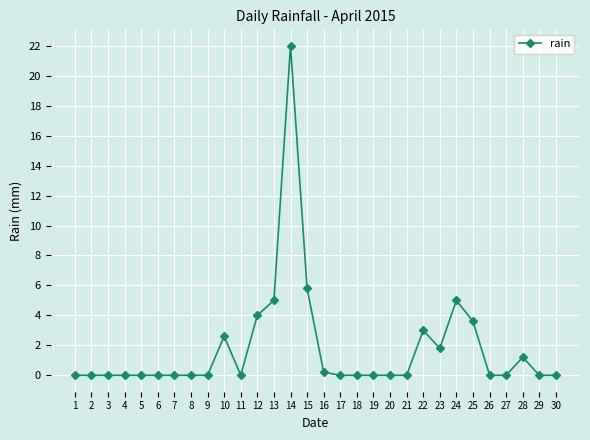

At which label is the value closest to 11?

15